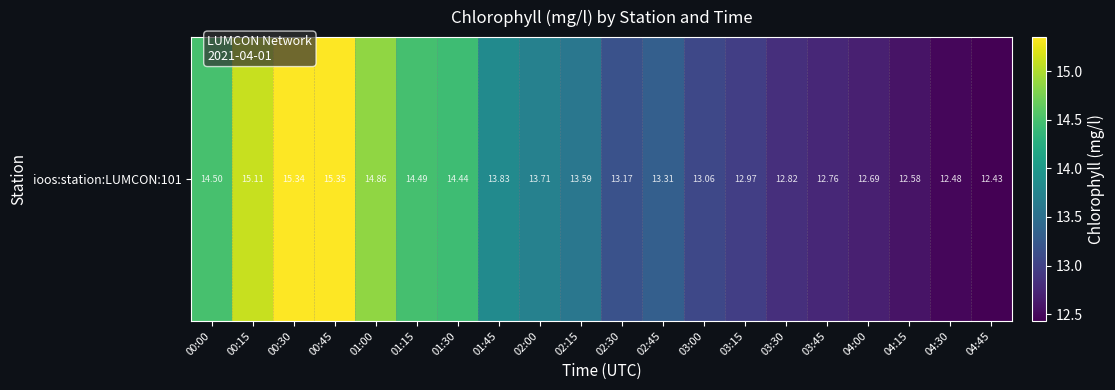

List the labels in order of value, smallest first.

04:45, 04:30, 04:15, 04:00, 03:45, 03:30, 03:15, 03:00, 02:30, 02:45, 02:15, 02:00, 01:45, 01:30, 01:15, 00:00, 01:00, 00:15, 00:30, 00:45